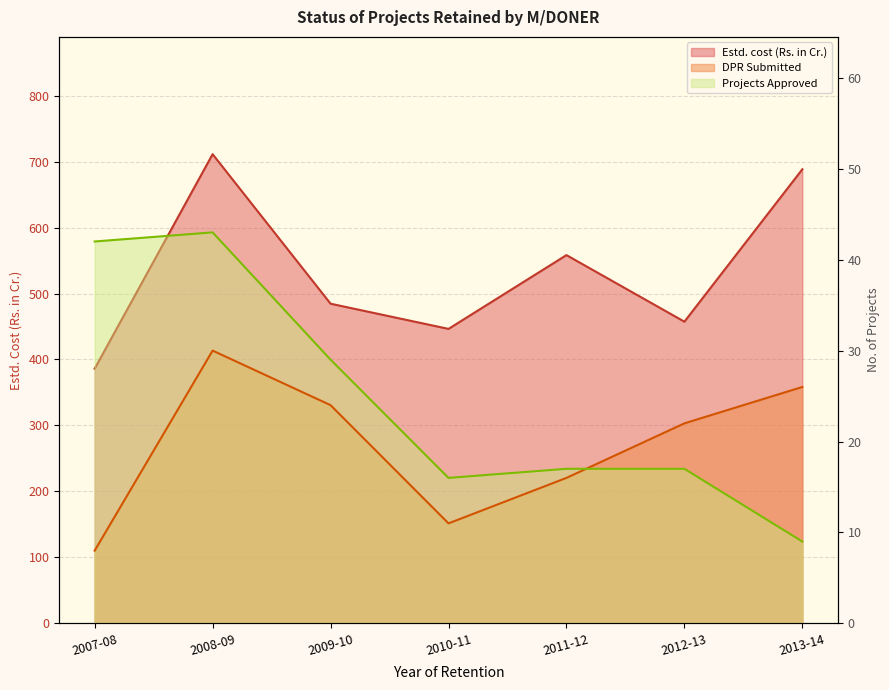

How many distinct data groups are displayed?

3